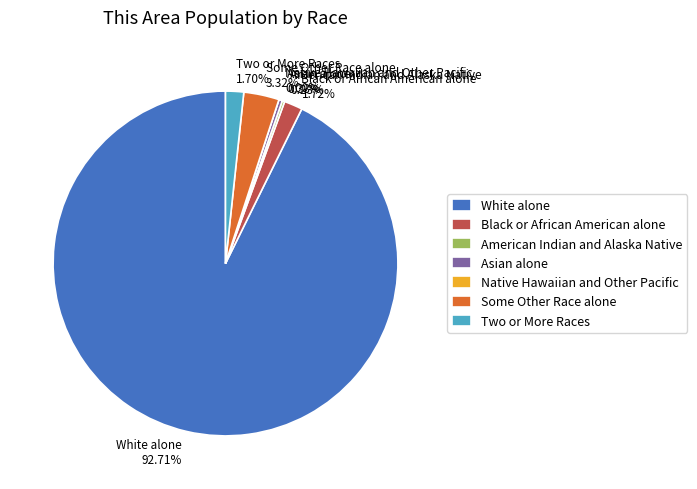

Is Two or More Races the majority of the pie?

No